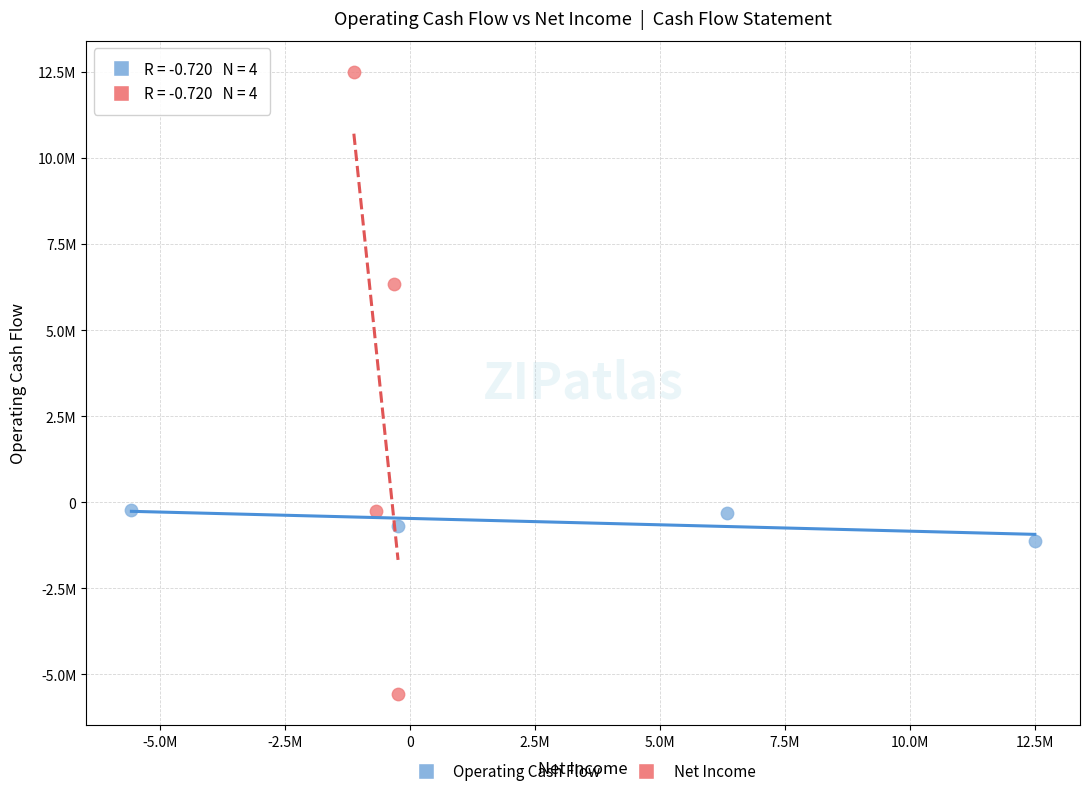

Which series reaches the minimum Y coordinate?

Net Income